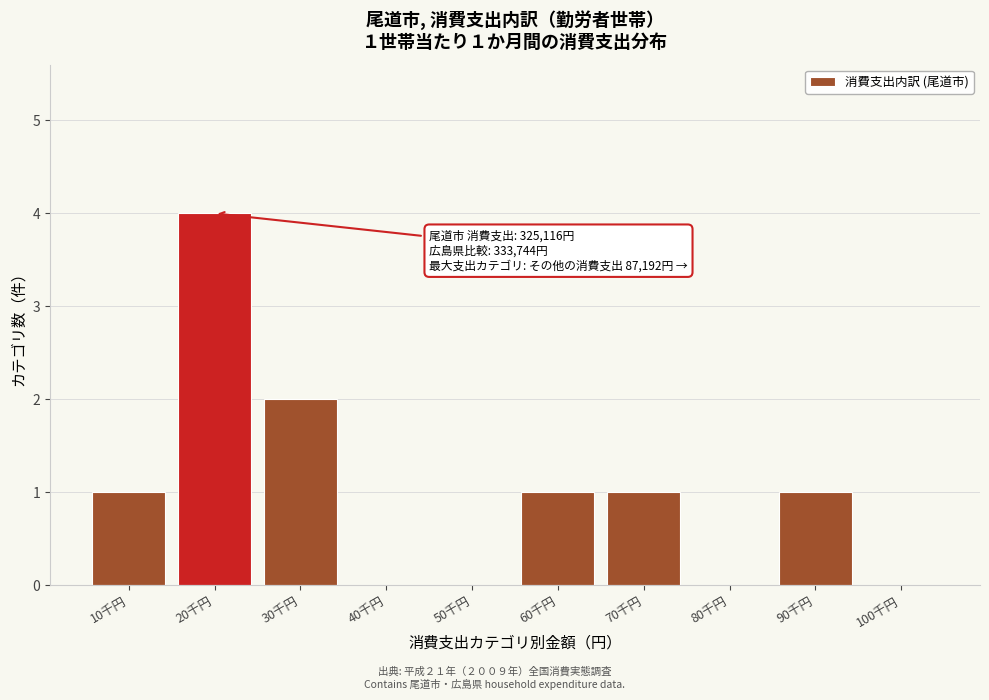

Reading left to right, what are all the values shown in this chart?

10千円=1	20千円=4	30千円=2	40千円=0	50千円=0	60千円=1	70千円=1	80千円=0	90千円=1	100千円=0